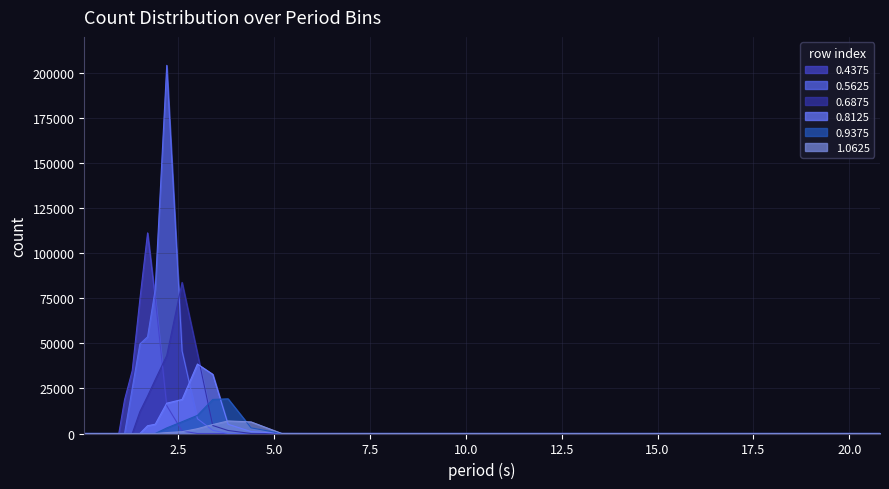

At which category does 0.6875 reach its first local peak?

2.6